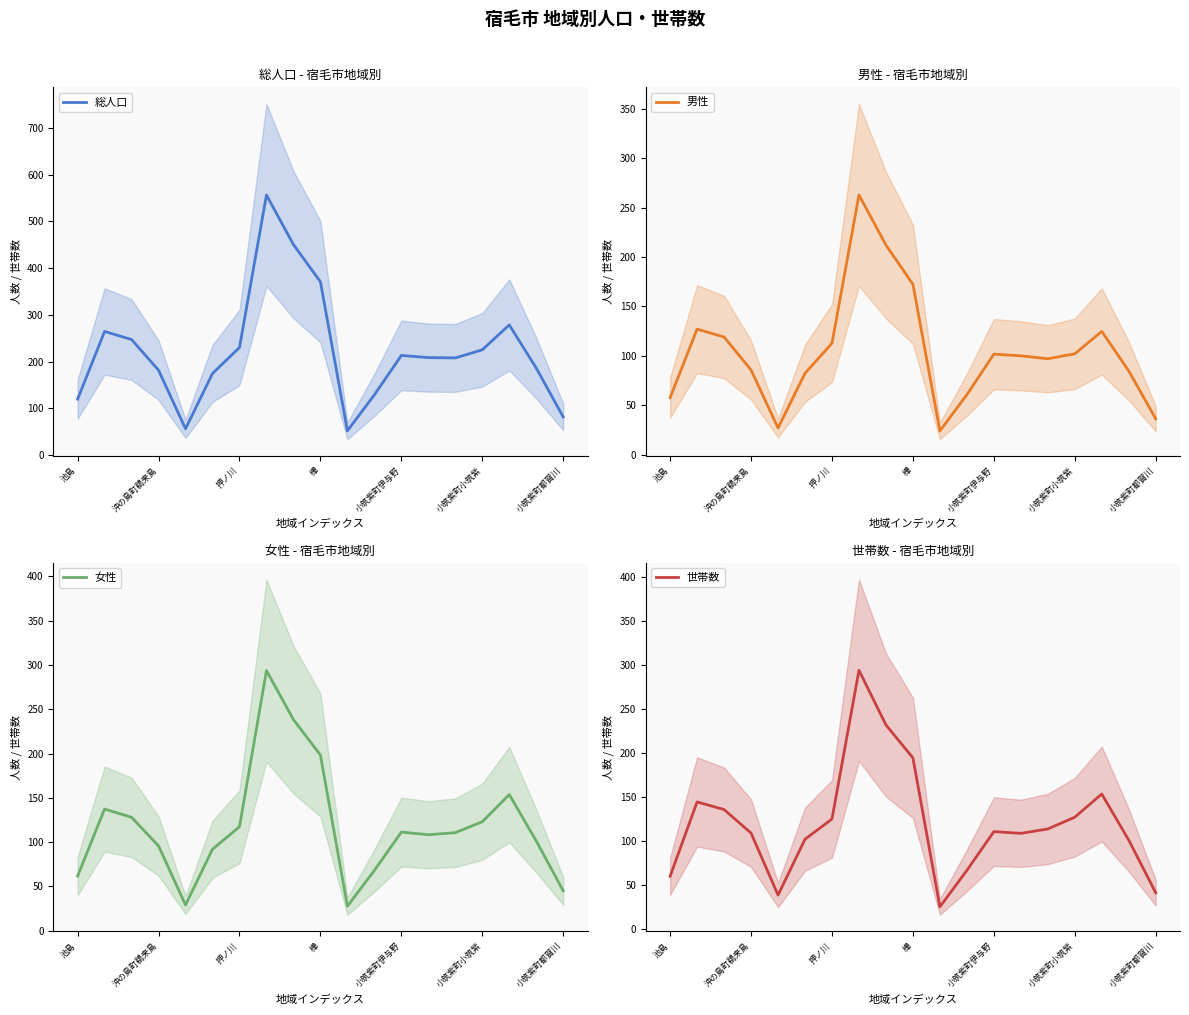

How many data points in 男性 are above 100?

9